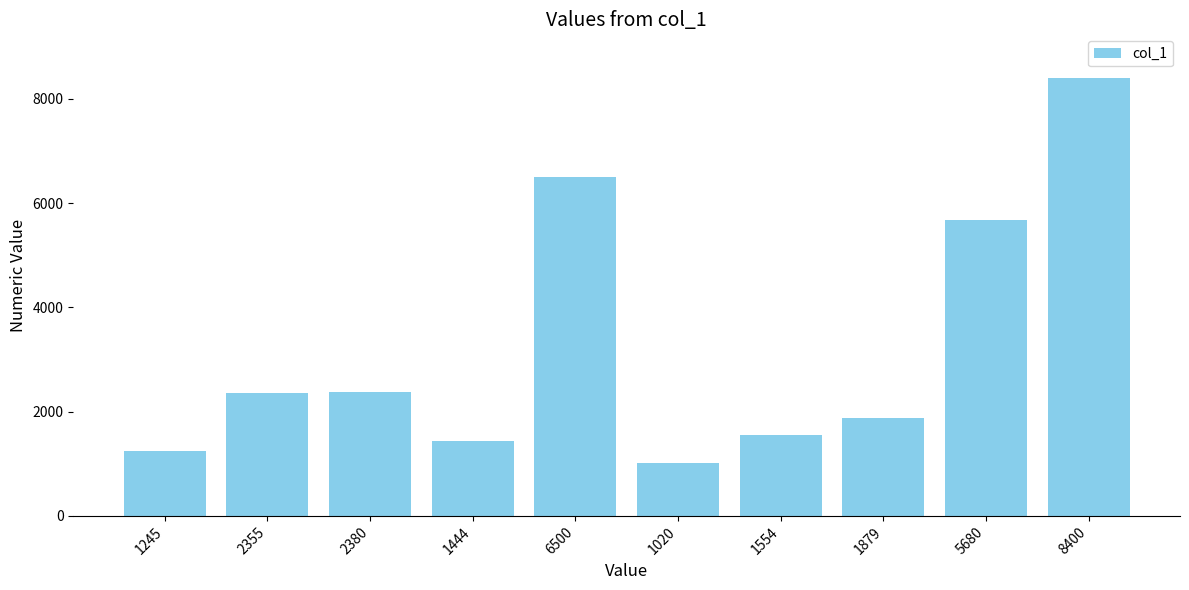

Approximately how many times larger is the value at 2380 compared to 1245?

1.9